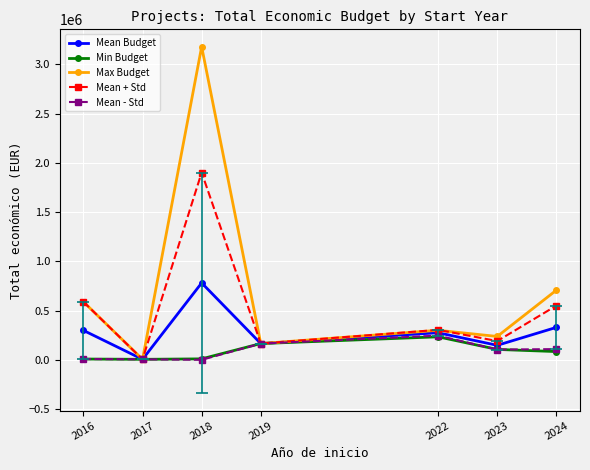

What is the total value across all series at 2018?

5869367.5